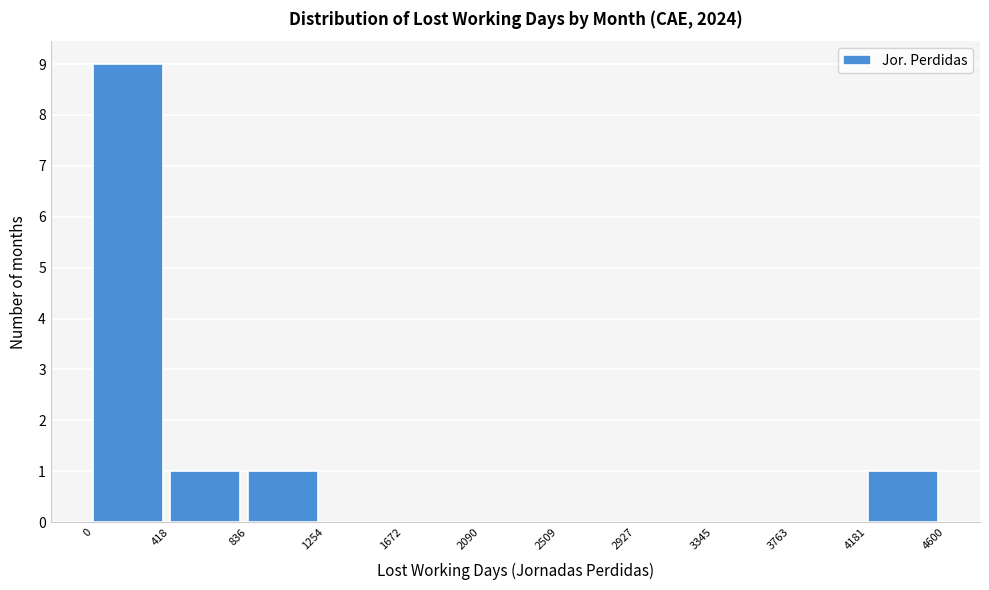

Reading left to right, list every bar in this chart as the range it spans on the x-axis followed by its height. The values are not printed on the chart, so give them approximately, as read against the axis.

0 to 418: 9
418 to 836: 1
836 to 1254: 1
1254 to 1672: 0
1672 to 2090: 0
2090 to 2509: 0
2509 to 2927: 0
2927 to 3345: 0
3345 to 3763: 0
3763 to 4181: 0
4181 to 4600: 1